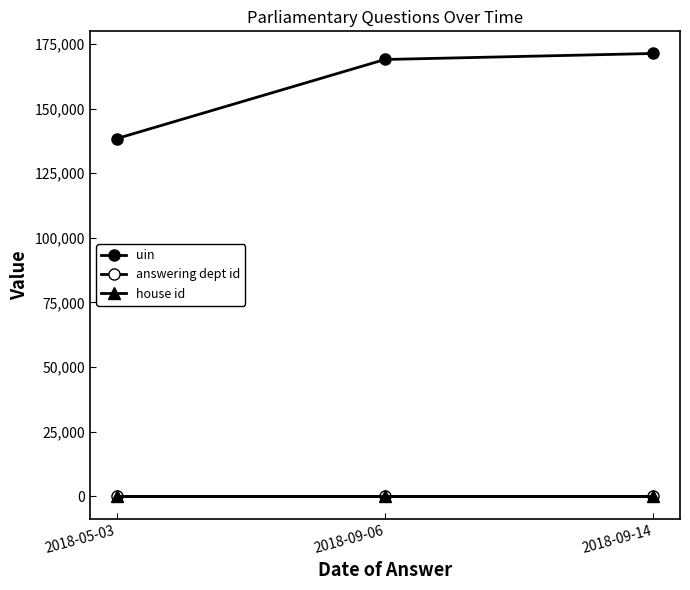

Rank the series by their maximum value, from lowest to highest.

house id, answering dept id, uin